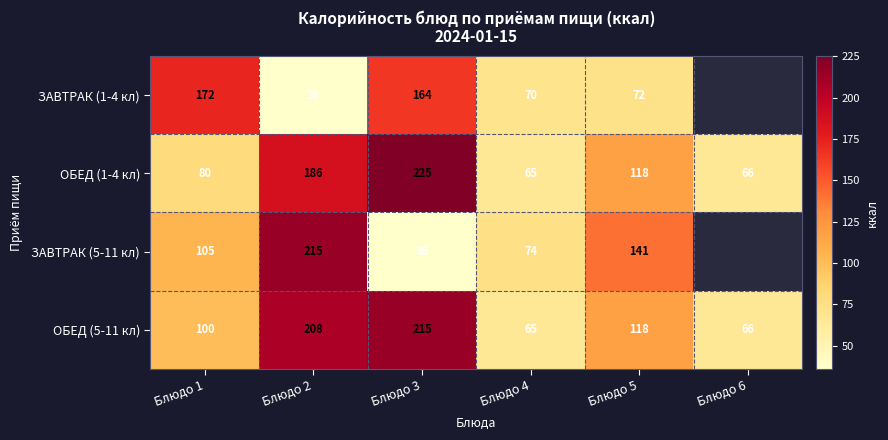

What is the difference between the ОБЕД (5-11 кл) values at Блюдо 5 and Блюдо 2?

90